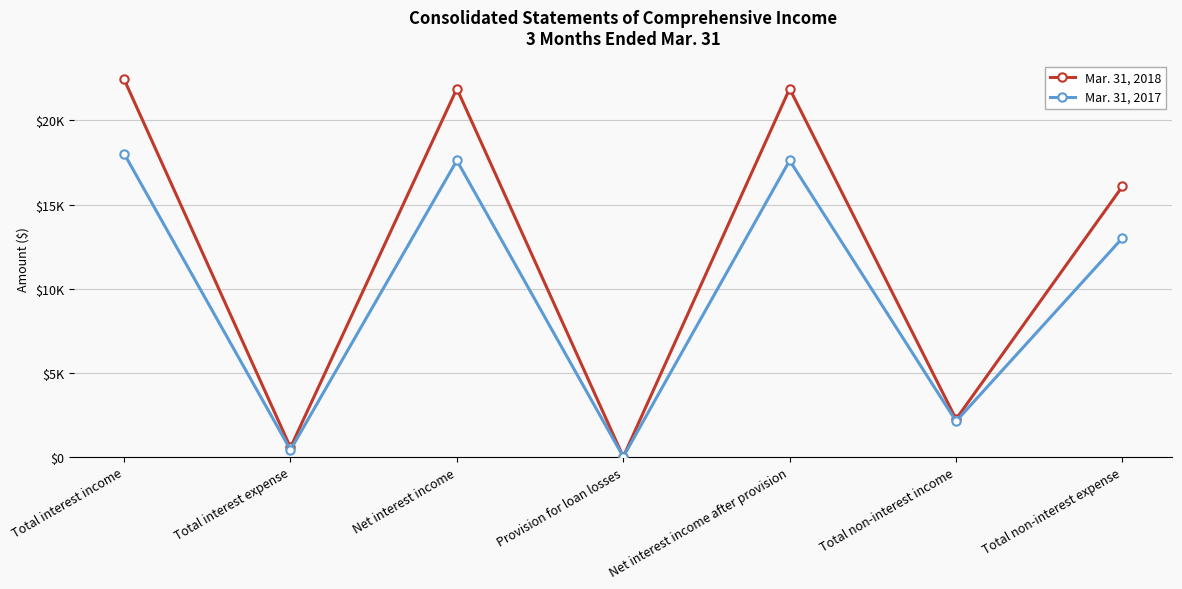

What position from the left is Provision for loan losses?

4